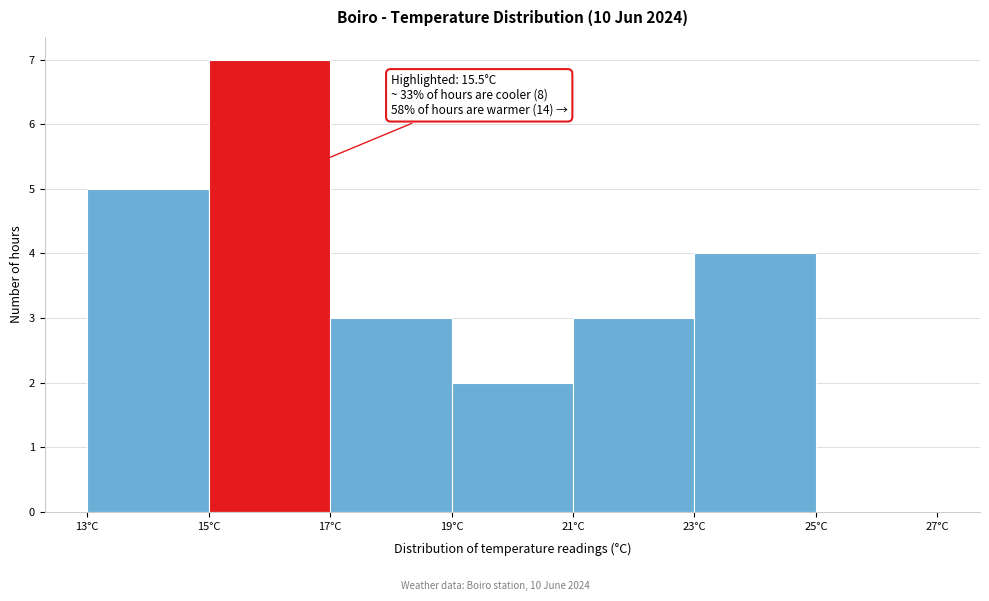

Over which range of the x-axis is the bar tallest?

15 to 17